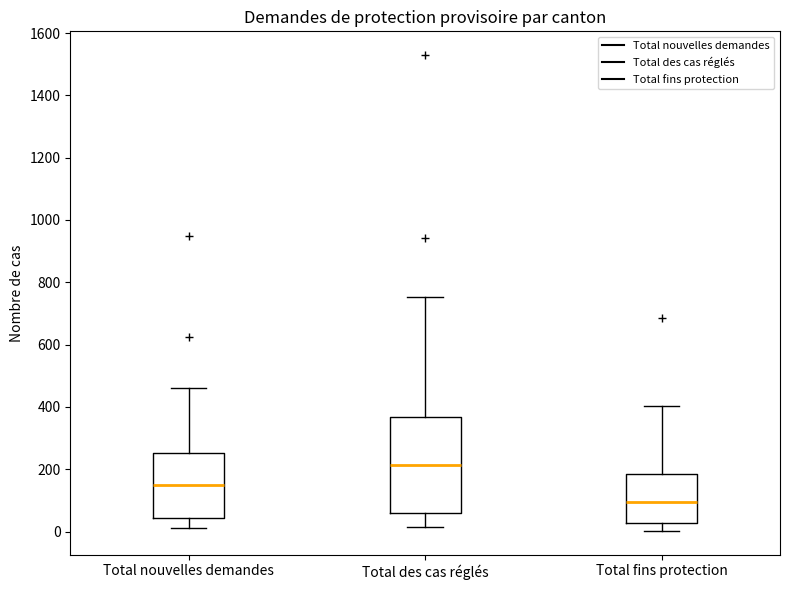

Comparing the boxes themselves (not the whiskers), which one is the tallest?

Total des cas réglés